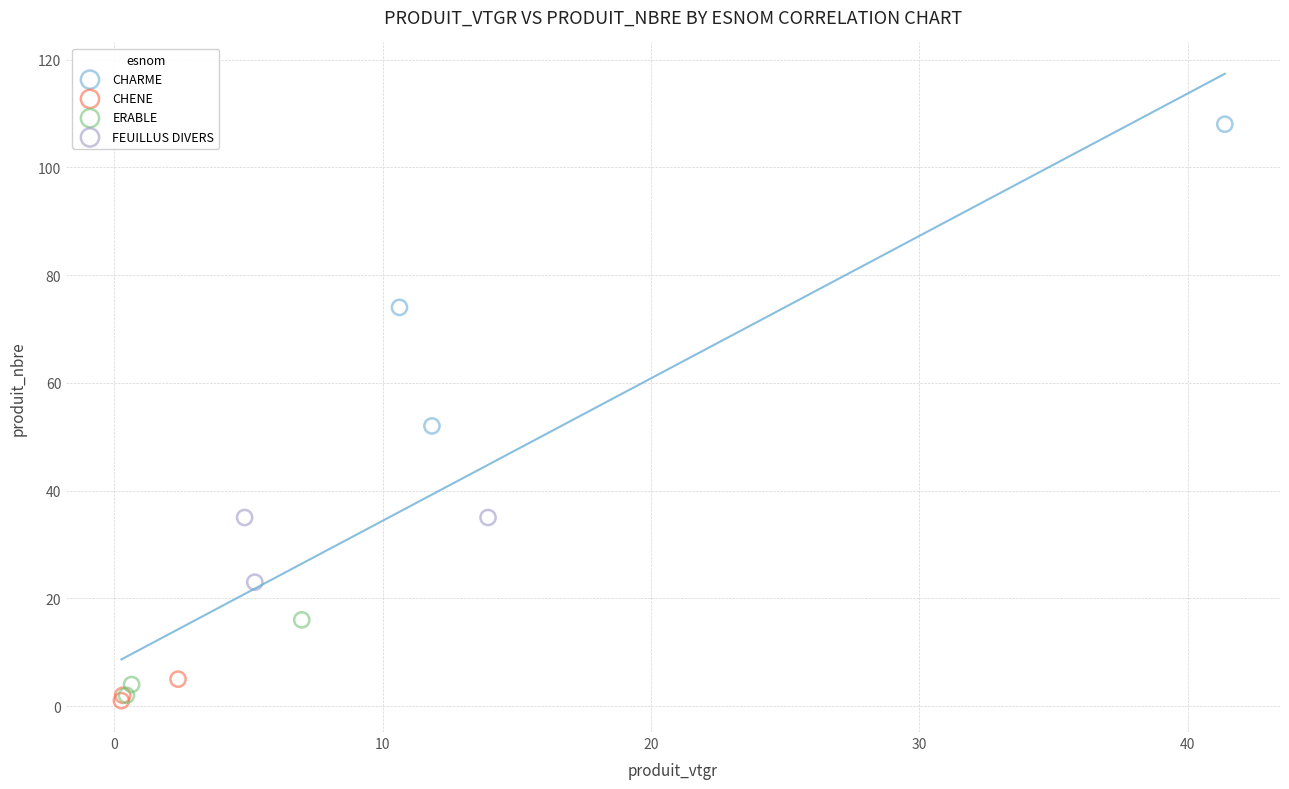

Which series has the largest Y range (max minus min)?

CHARME